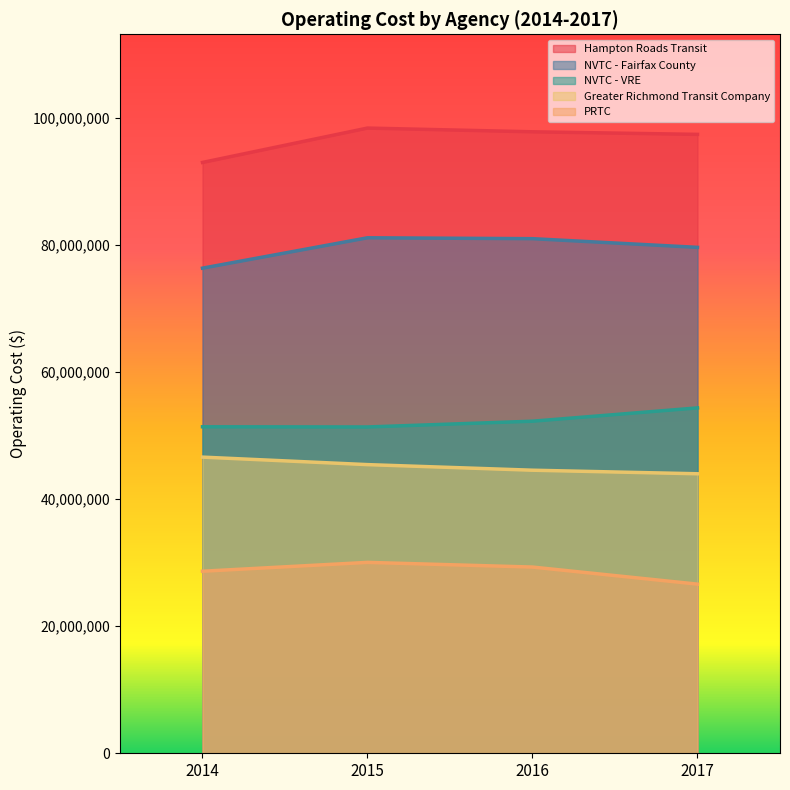

What is the minimum value shown in the chart?

26605187